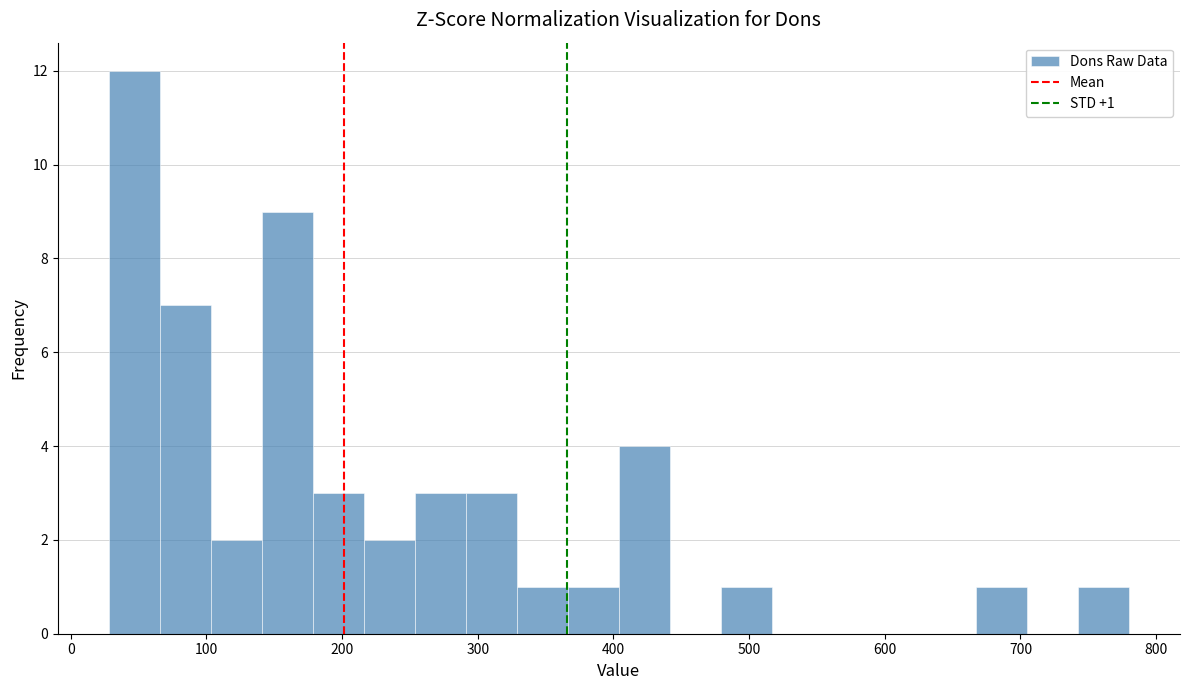

Around what value on the x-axis is the tallest bar? Give the approximate position of its centre, as read against the axis.

50